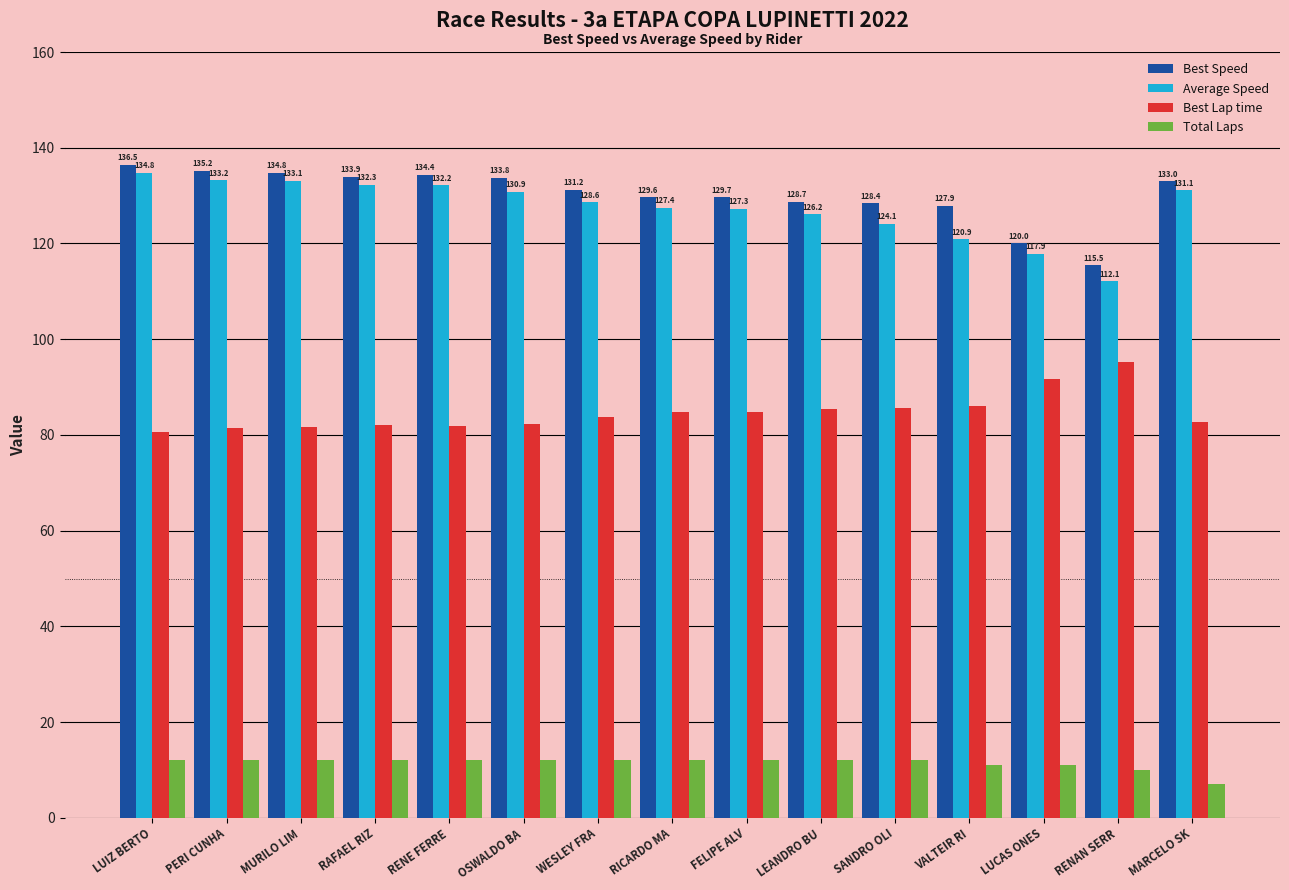

Which category has the lowest value across all series?

MARCELO SK